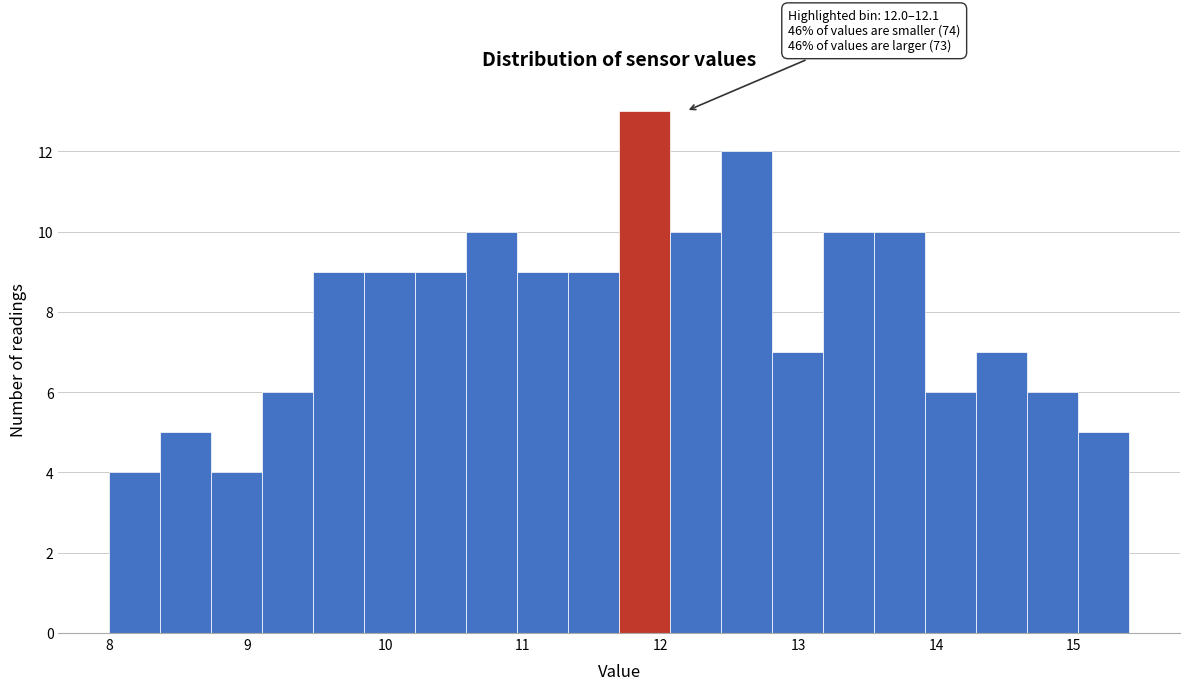

Read against the x-axis, roughly where is the centre of the tallest bar?

11.9